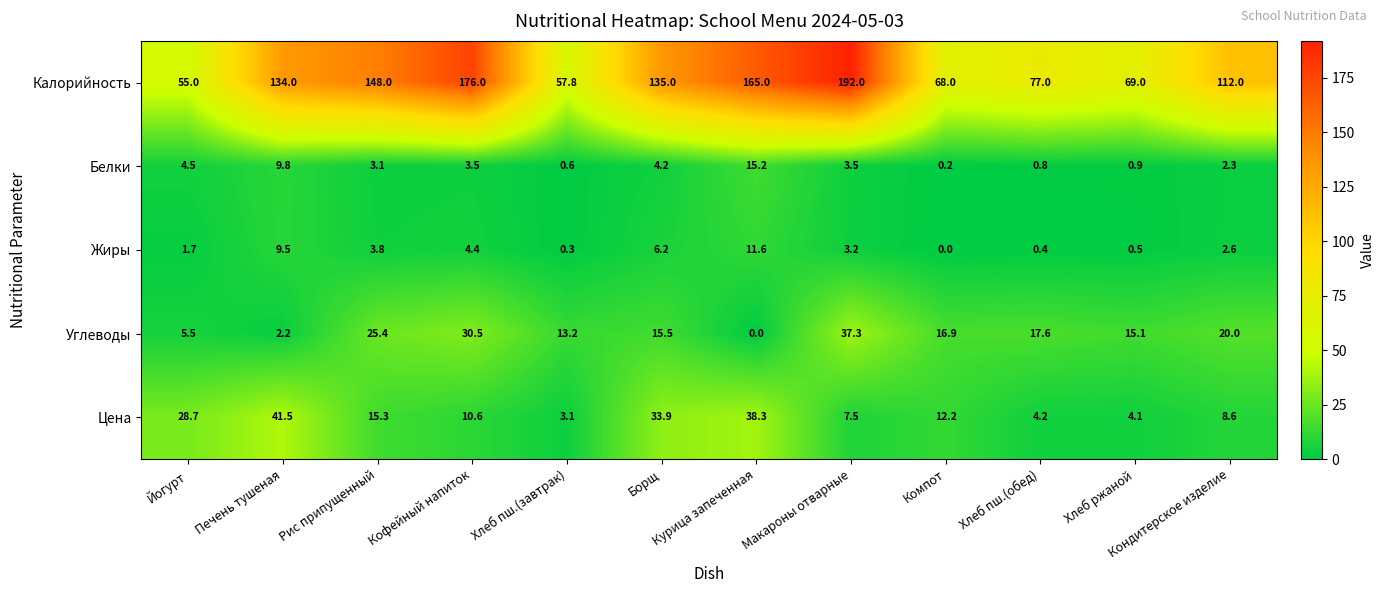

Read the Углеводы value at Кофейный напиток.

30.5